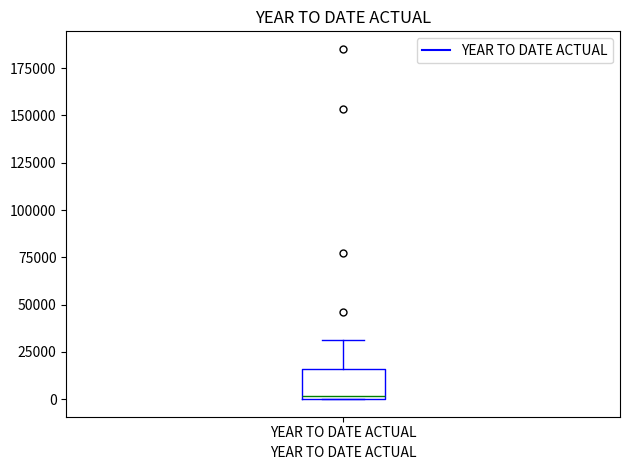

Read this box plot against the y-axis: the position of the median line, the range covered by the box, and the ends of both whiskers. The values are not printed on the chart, so give them approximately, as read against the axis.

median 0, box 0 to 15000, whiskers 0 to 30000